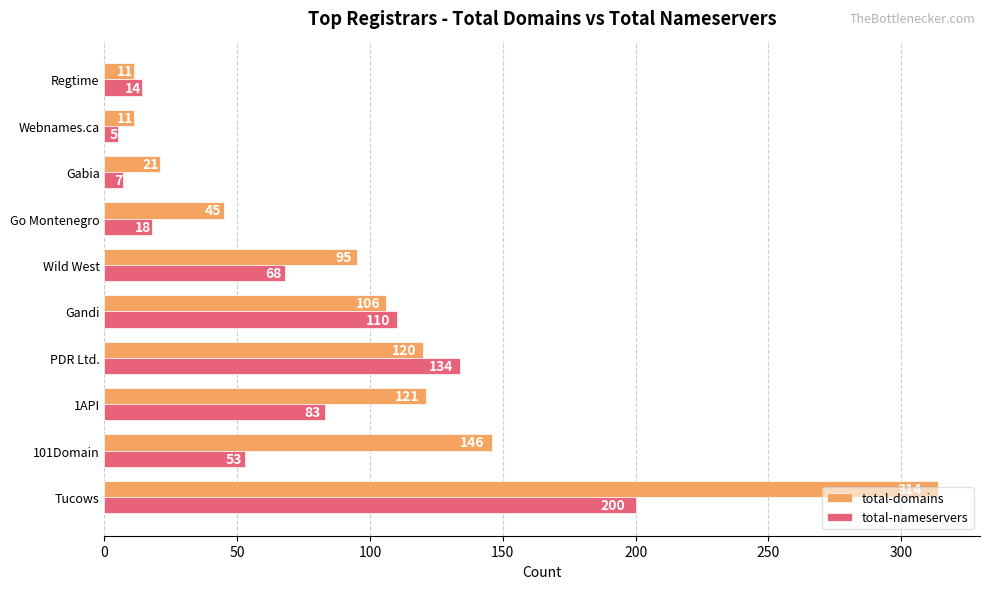

What is the spread (max minus min) of values at 1API?

38